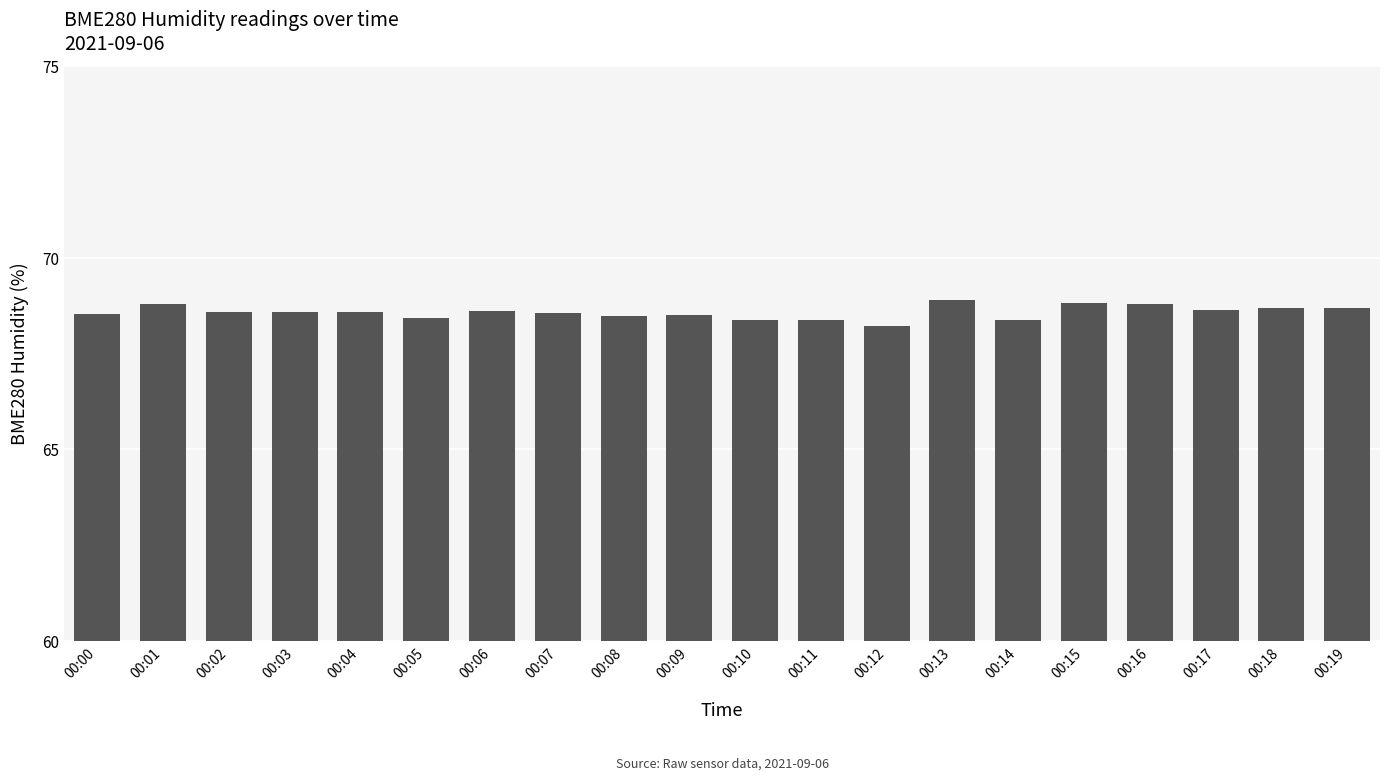

Count the number of categories in the chart.

20